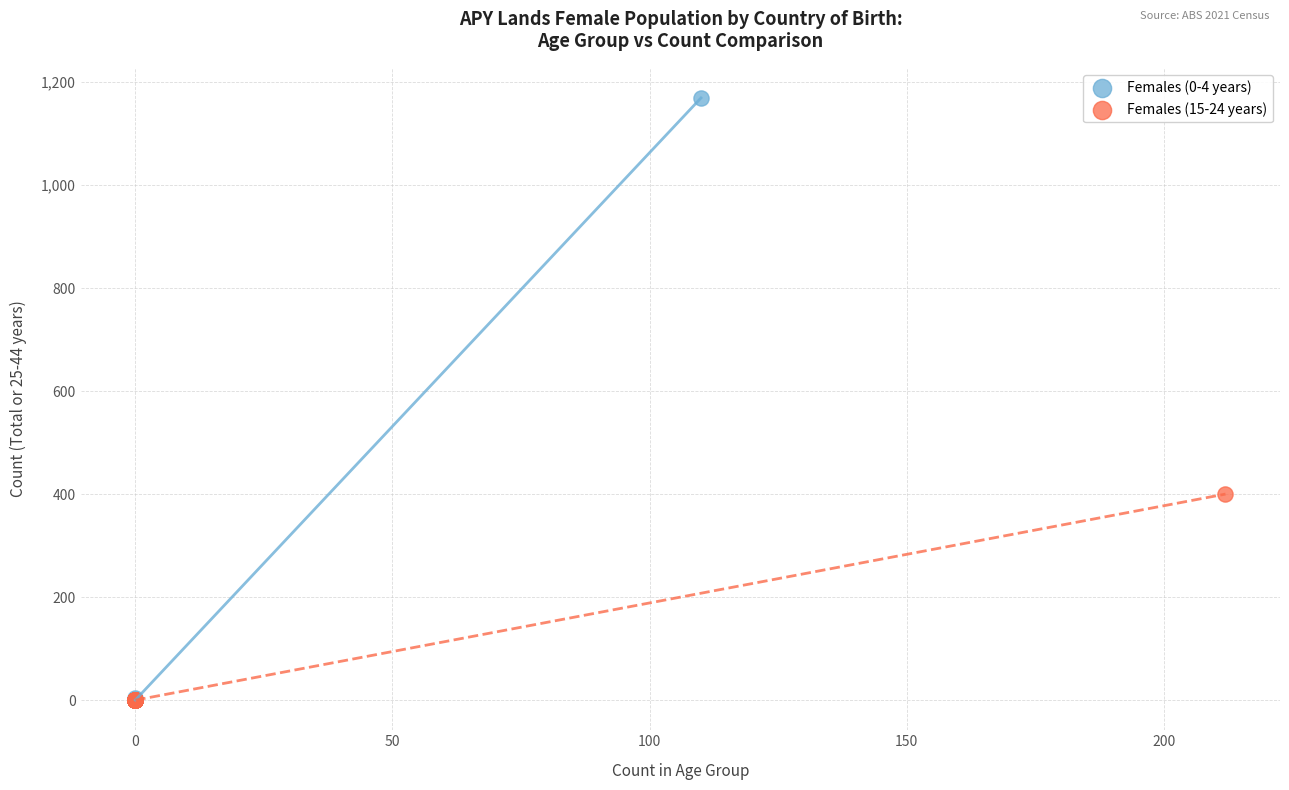

Which series contains the highest Y value?

Females (0-4 years)